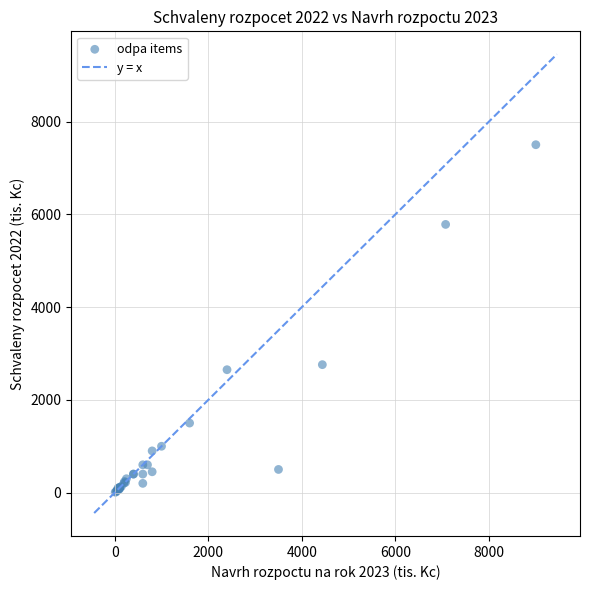

What Y value in the scatter plot is closest to 3755?

2759